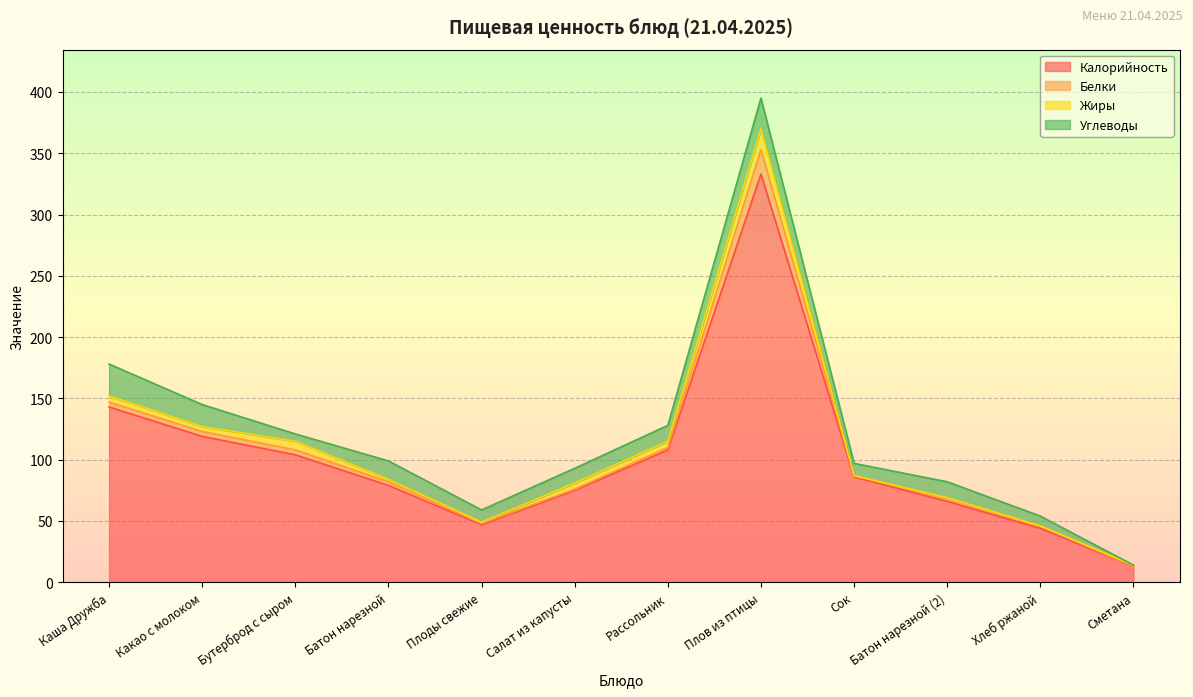

Reading left to right, what are all the values shown in this chart?

Калорийность: Каша Дружба=143	Какао с молоком=119	Бутерброд с сыром=104	Батон нарезной=79	Плоды свежие=47	Салат из капусты=75	Рассольник=108	Плов из птицы=333	Сок=86	Батон нарезной (2)=66	Хлеб ржаной=44	Сметана=13
Белки: Каша Дружба=4	Какао с молоком=4	Бутерброд с сыром=4	Батон нарезной=3	Плоды свежие=1	Салат из капусты=1	Рассольник=2	Плов из птицы=20	Сок=1	Батон нарезной (2)=2	Хлеб ржаной=2	Сметана=0
Жиры: Каша Дружба=5	Какао с молоком=4	Бутерброд с сыром=7	Батон нарезной=2	Плоды свежие=1	Салат из капусты=5	Рассольник=5	Плов из птицы=17	Сок=0	Батон нарезной (2)=1	Хлеб ржаной=0	Сметана=1
Углеводы: Каша Дружба=26	Какао с молоком=18	Бутерброд с сыром=6	Батон нарезной=15	Плоды свежие=10	Салат из капусты=12	Рассольник=13	Плов из птицы=25	Сок=10	Батон нарезной (2)=13	Хлеб ржаной=8	Сметана=0